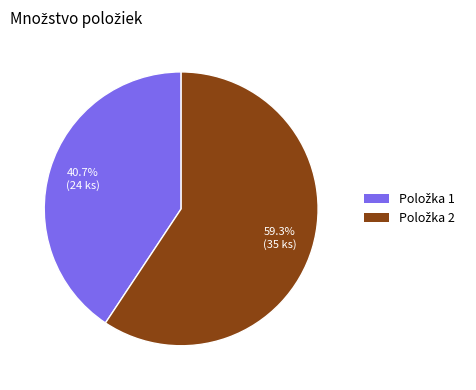

Does any single category account for the majority?

Yes